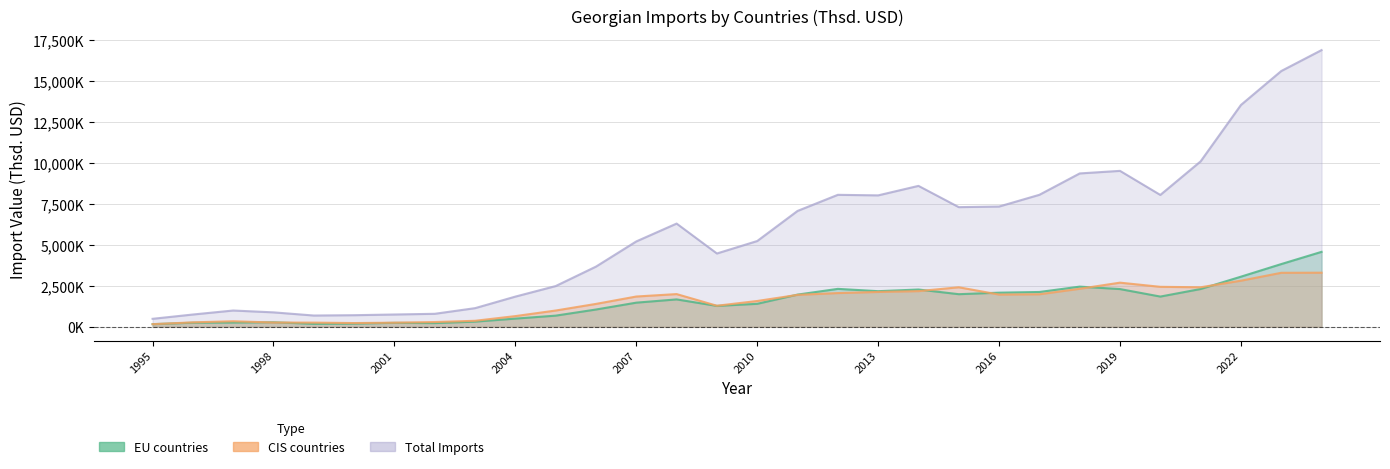

Rank the series at 2005 from lowest to highest value.

EU countries, CIS countries, Total Imports